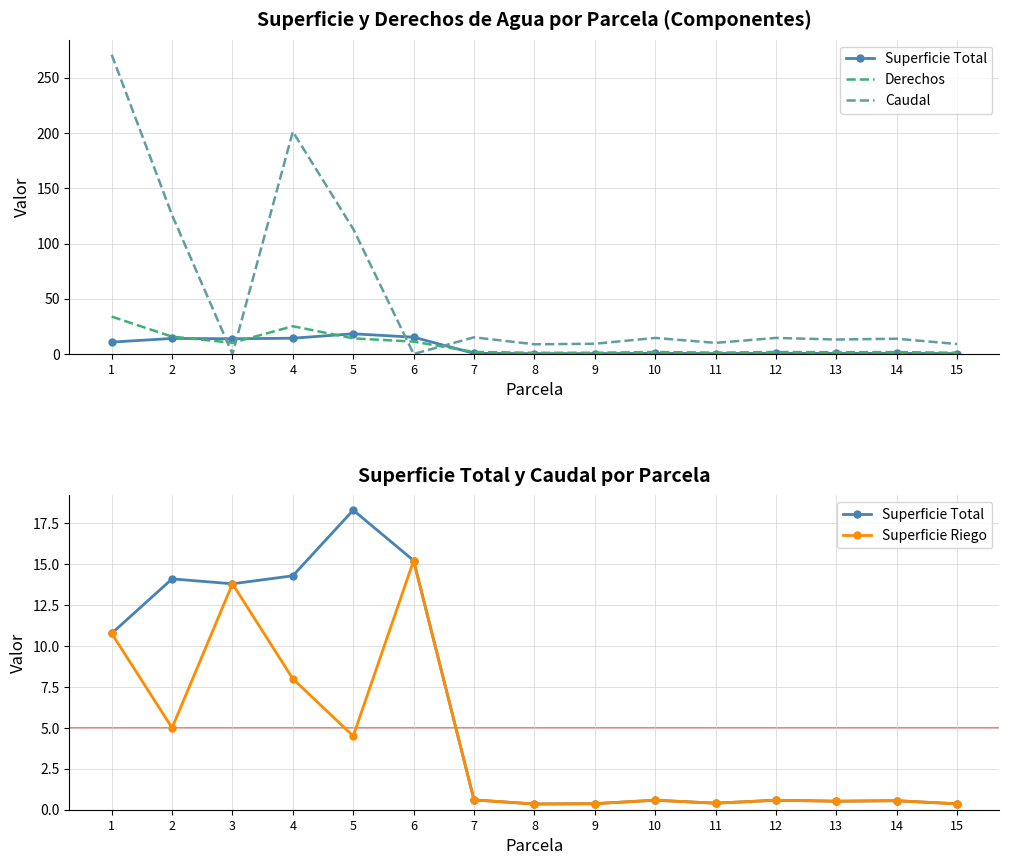

Is it true that Derechos equals 27.8 at 2?

False